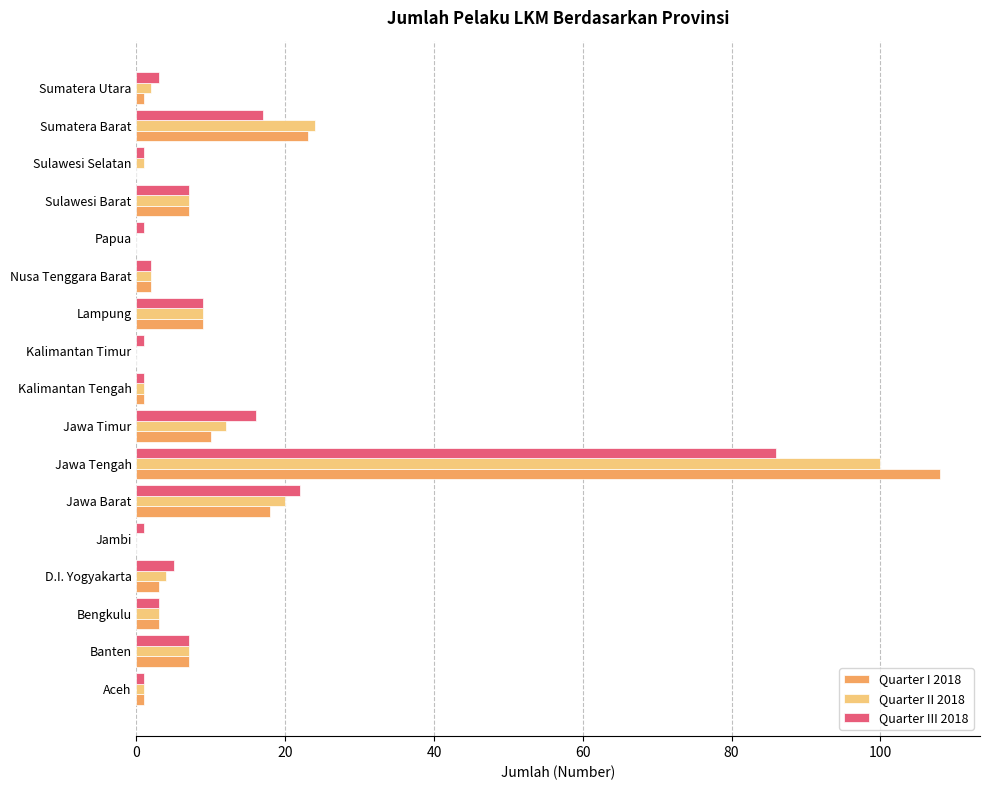

What is the average value of the Quarter II 2018 series?

11